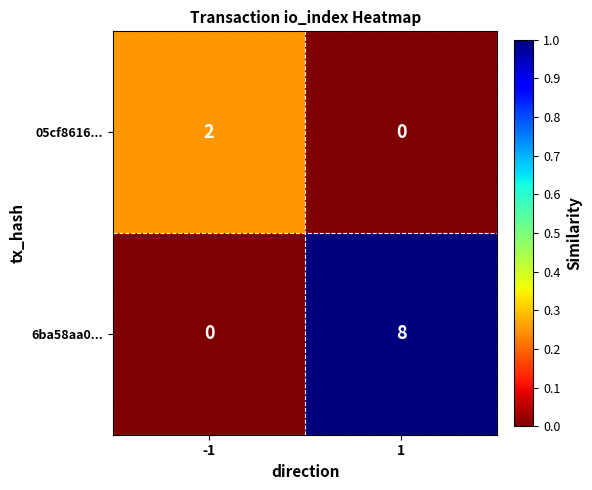

Is it true that 6ba58aa0... equals 5 at -1?

False